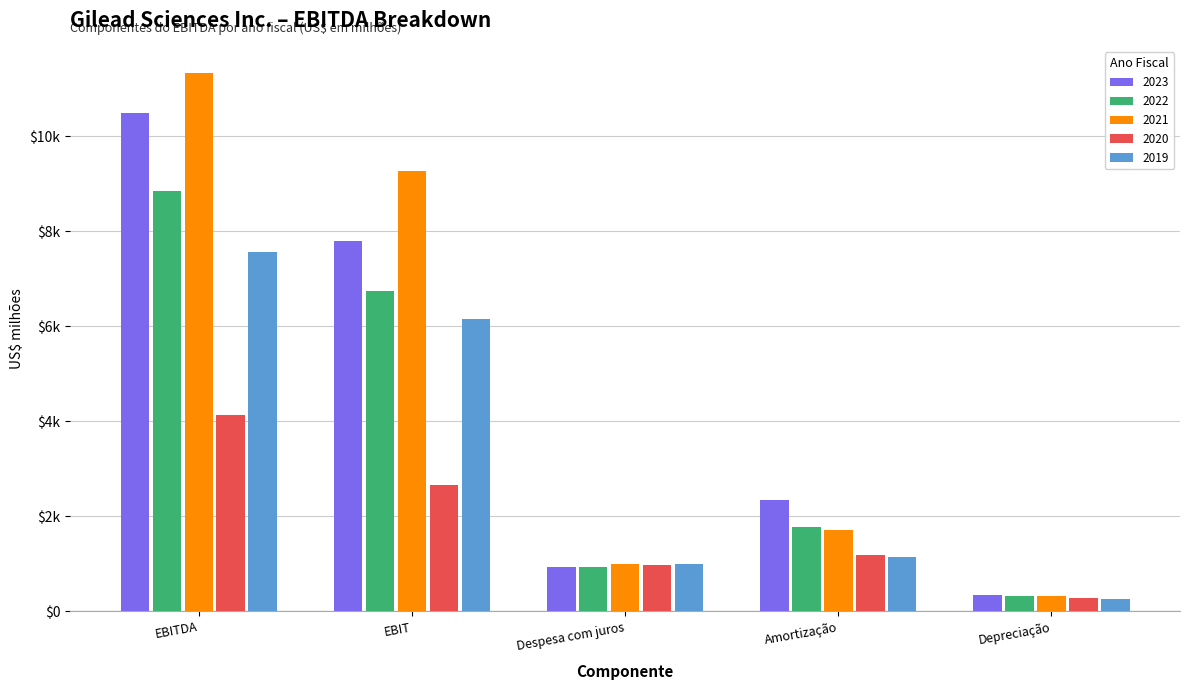

Which category has the highest value across all series?

EBITDA